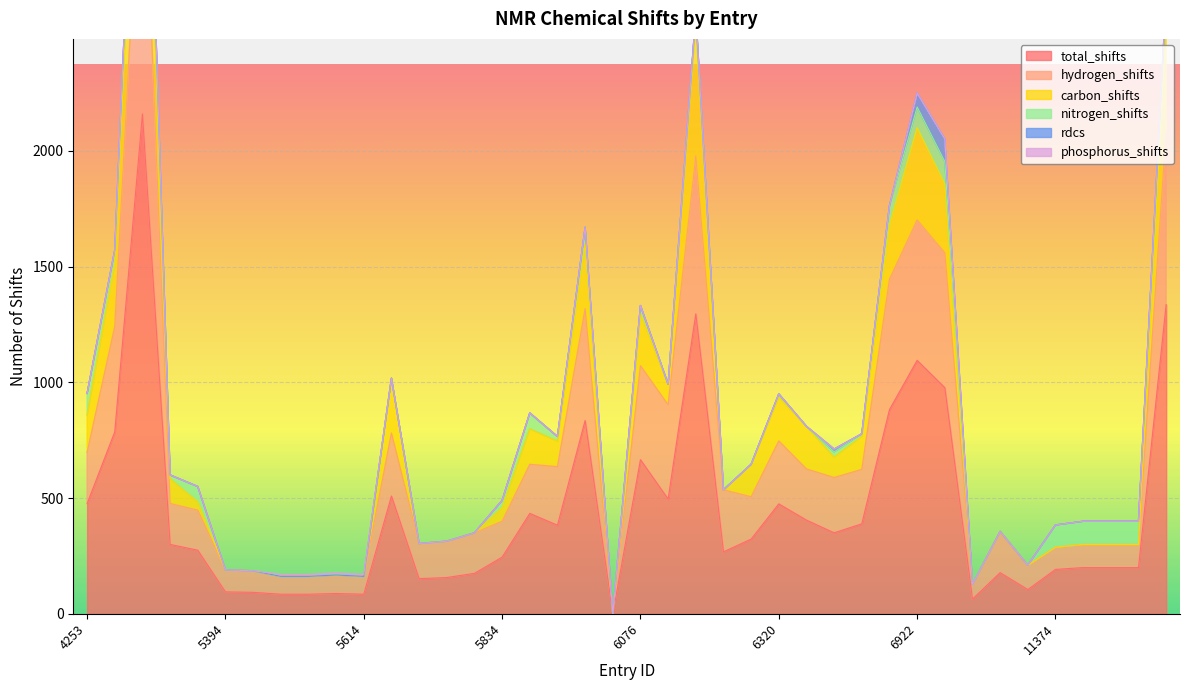

How many data points in hydrogen_shifts are above 183?

19